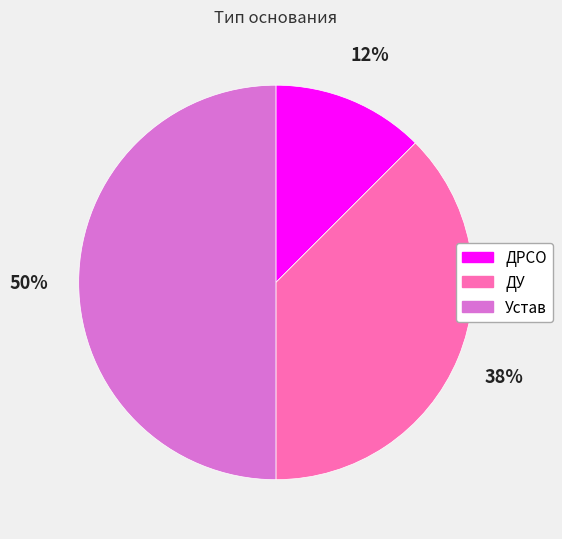

Between ДРСО and Устав, which is larger?

Устав